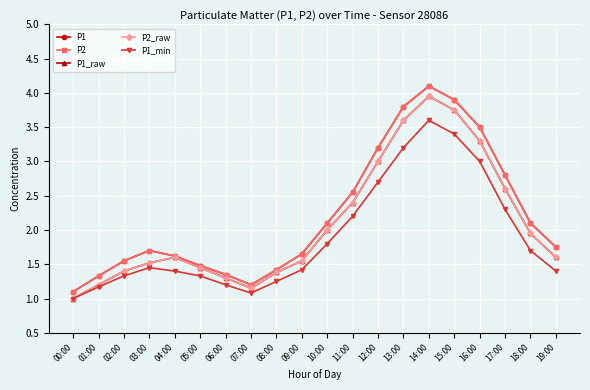

Where is P1_raw nearest to the value 2?

10:00